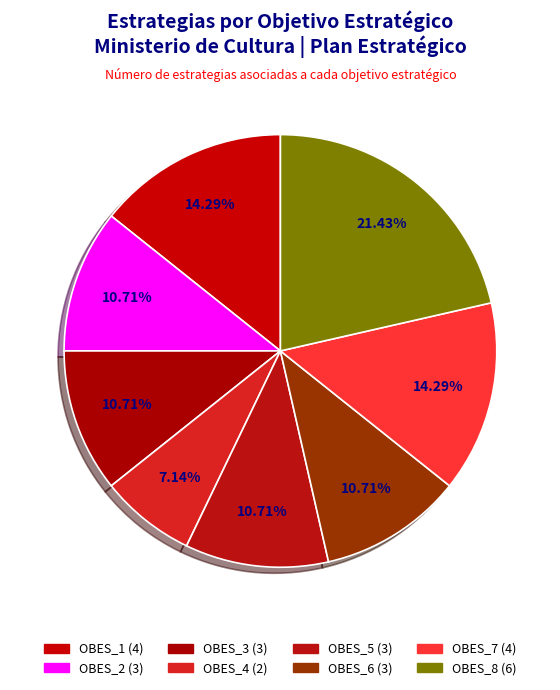

Count the number of slices in the pie.

8